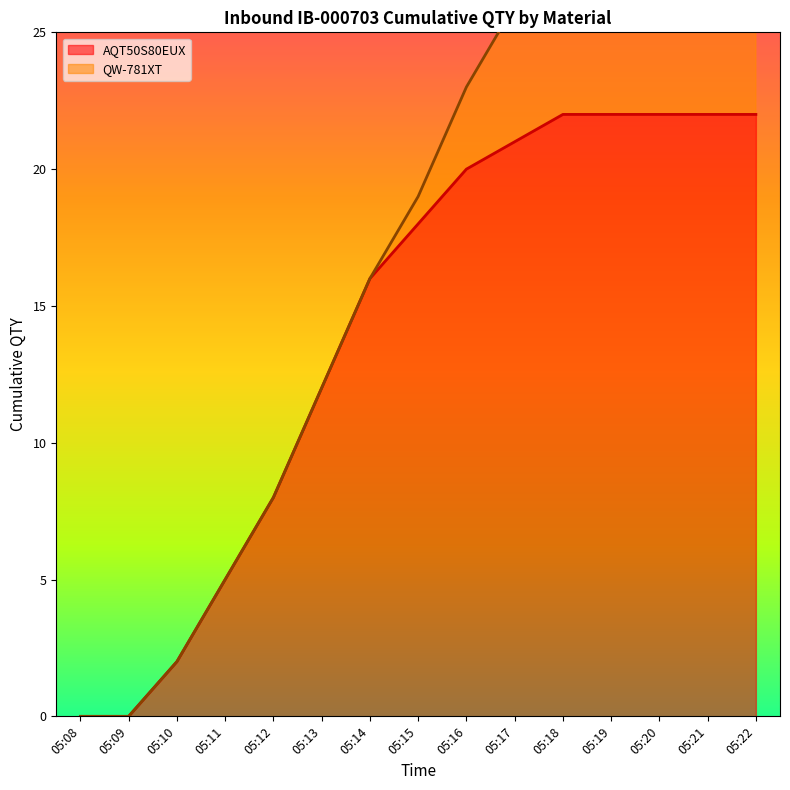

The value at 05:17 is 6. True or false?

False